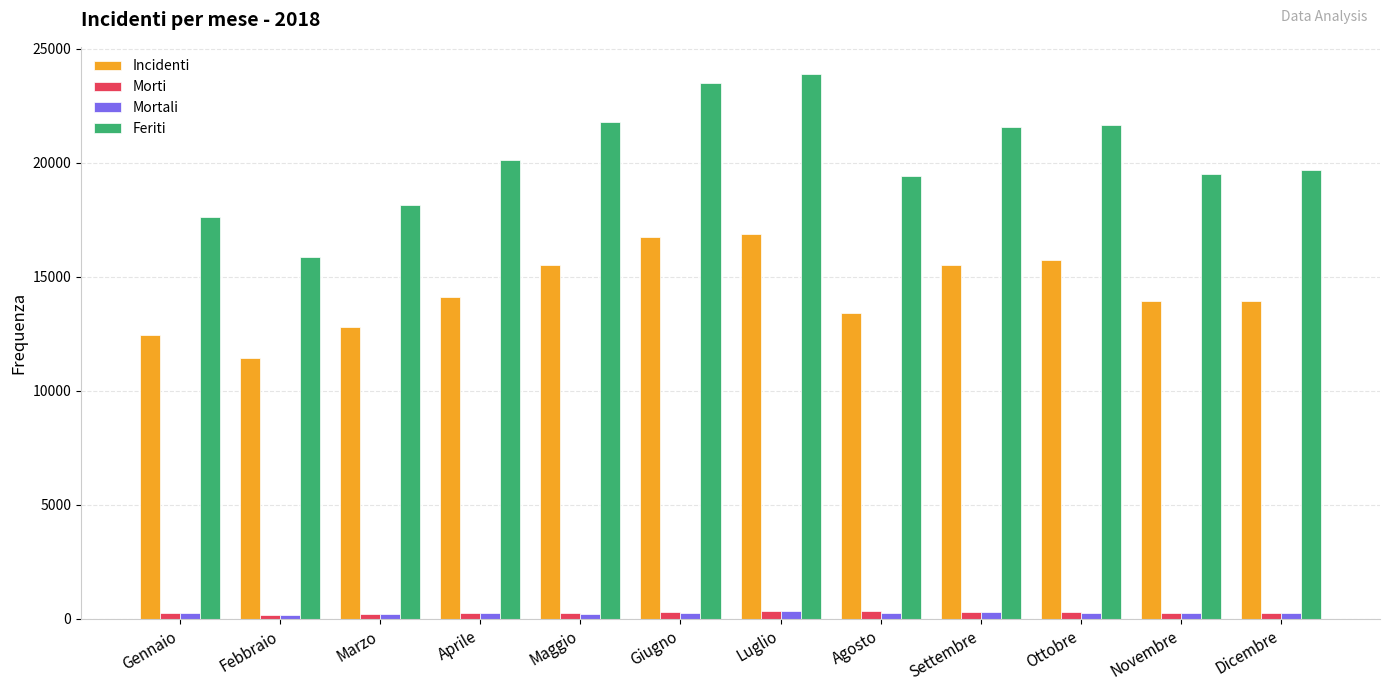

Which series has the largest total across all categories?

Feriti